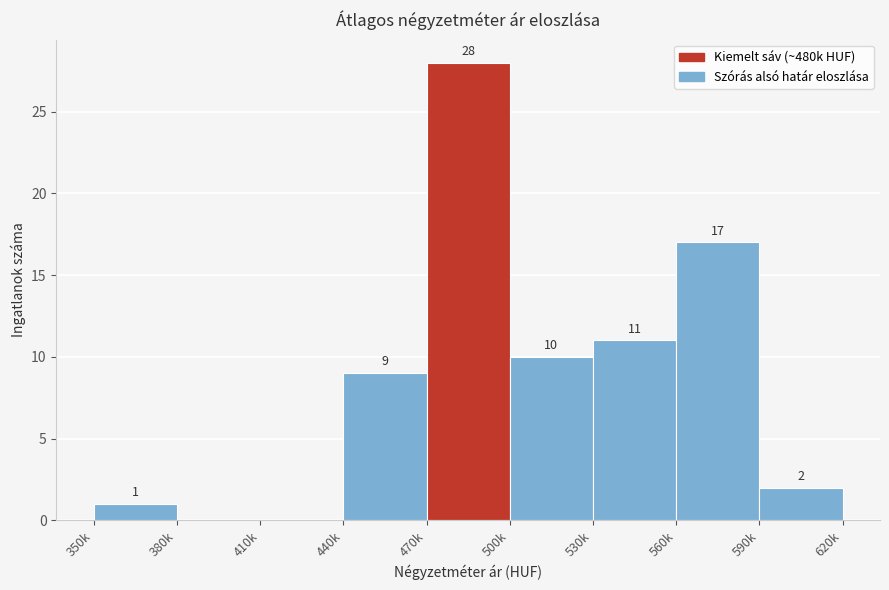

Reading right to left, extract all data points from this chart.

590k=2	560k=17	530k=11	500k=10	470k=28	440k=9	410k=0	380k=0	350k=1